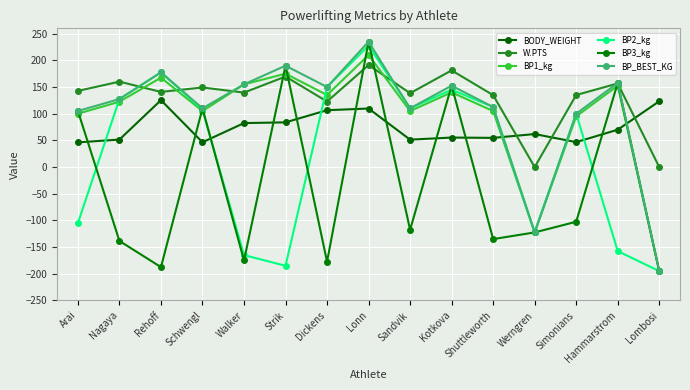

What is the total value across all series at Arai?

394.0